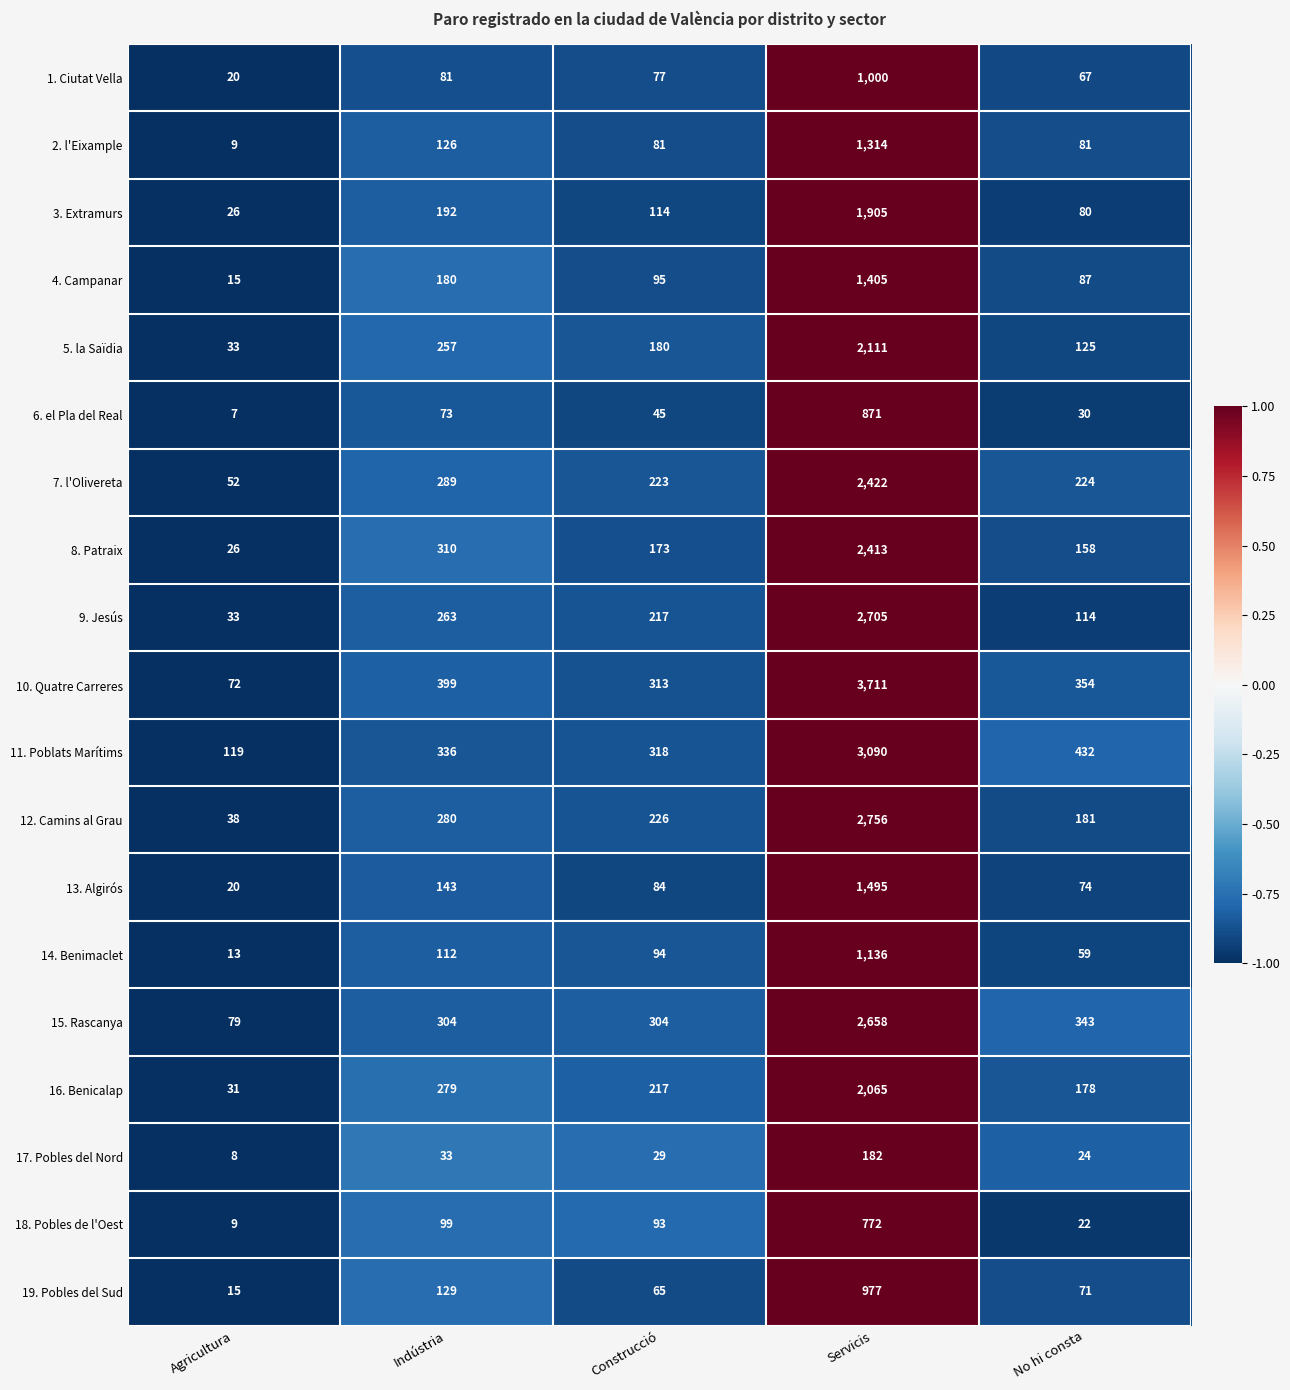

What is the spread (max minus min) of values at Indústria?

366